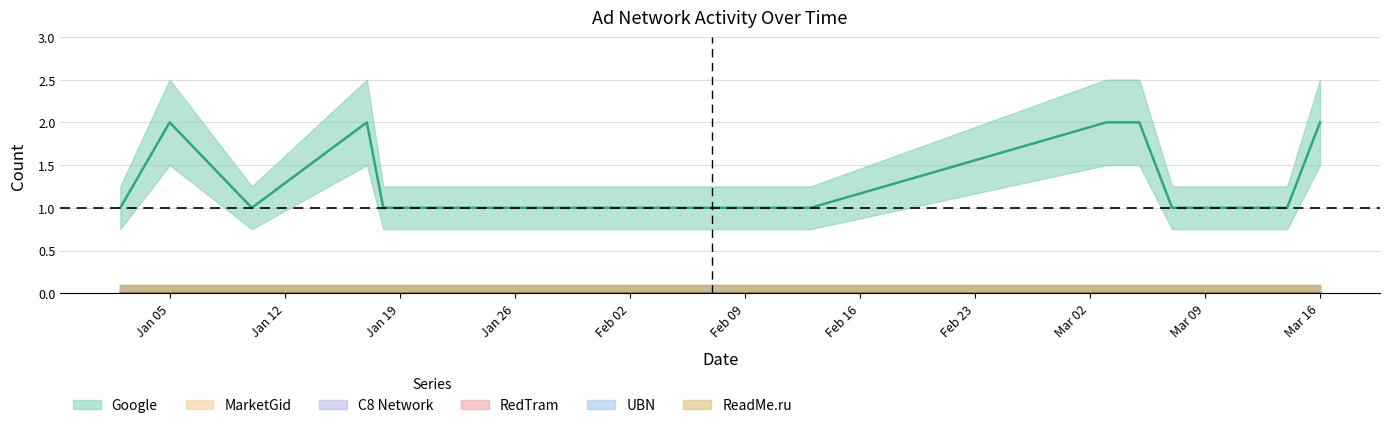

Reading left to right, extract all data points from this chart.

Google: 1	2	1	2	1	1	1	1	1	1	1	1	1	2	2	1	1	1	1	2
MarketGid: 0	0	0	0	0	0	0	0	0	0	0	0	0	0	0	0	0	0	0	0
C8 Network: 0	0	0	0	0	0	0	0	0	0	0	0	0	0	0	0	0	0	0	0
RedTram: 0	0	0	0	0	0	0	0	0	0	0	0	0	0	0	0	0	0	0	0
UBN: 0	0	0	0	0	0	0	0	0	0	0	0	0	0	0	0	0	0	0	0
ReadMe.ru: 0	0	0	0	0	0	0	0	0	0	0	0	0	0	0	0	0	0	0	0